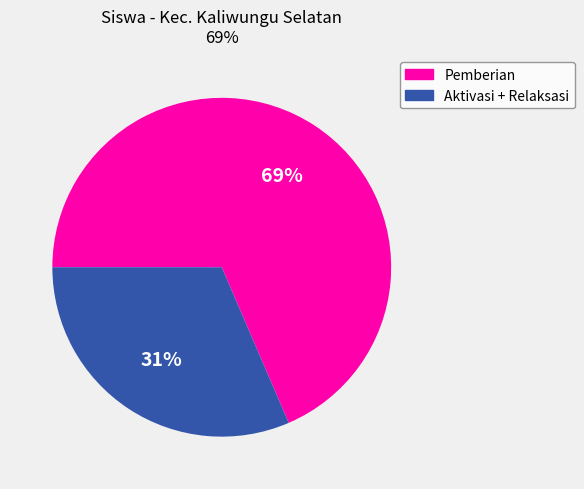

How many segments does this pie chart have?

2